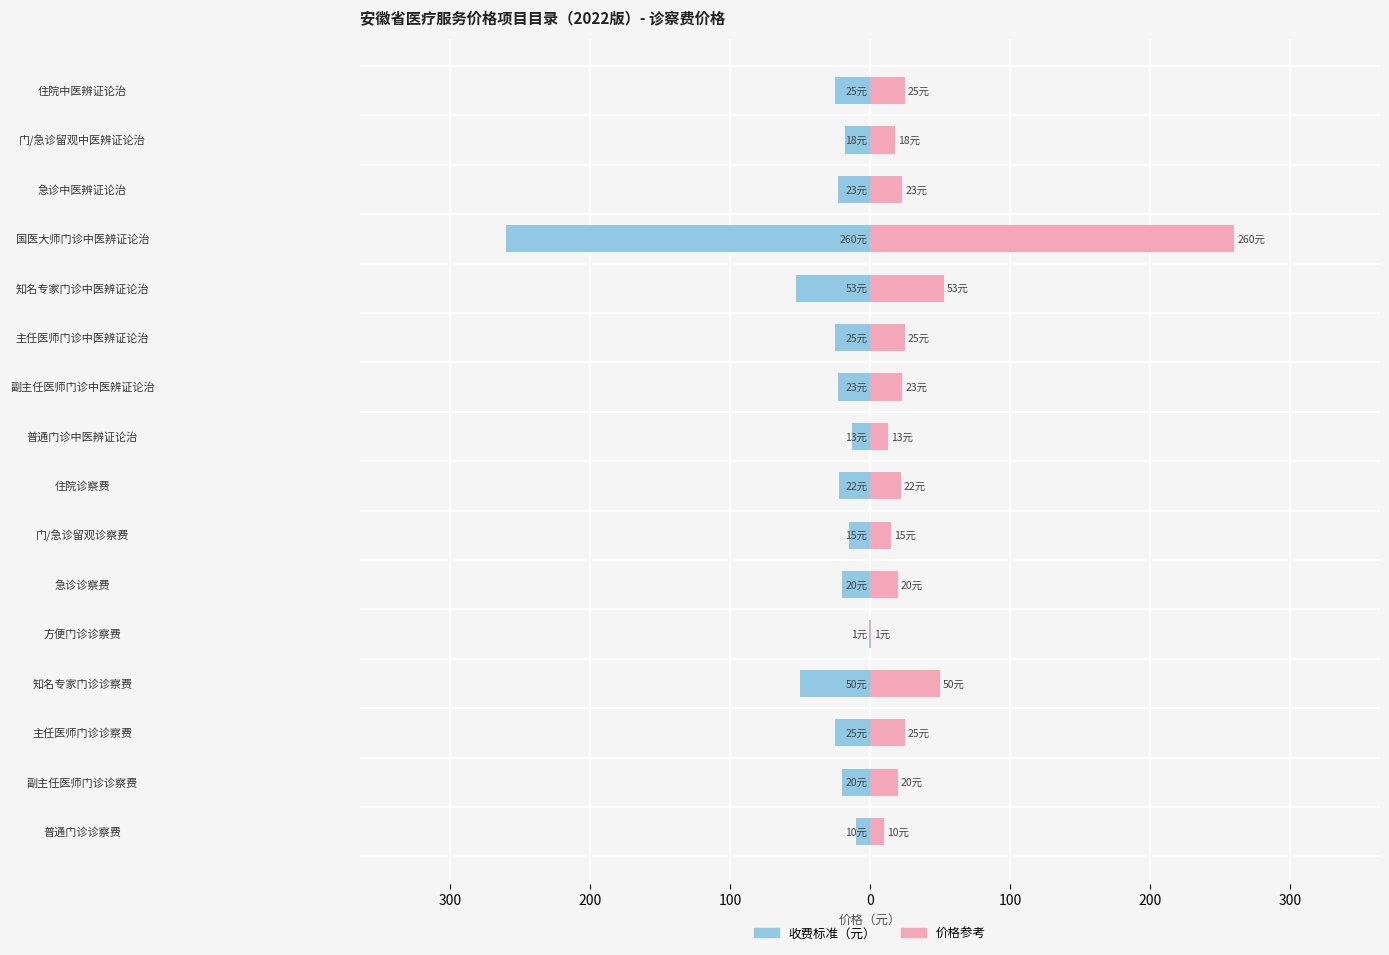

What is the difference between the maximum and second lowest values in the 价格（元）[右] series?

250